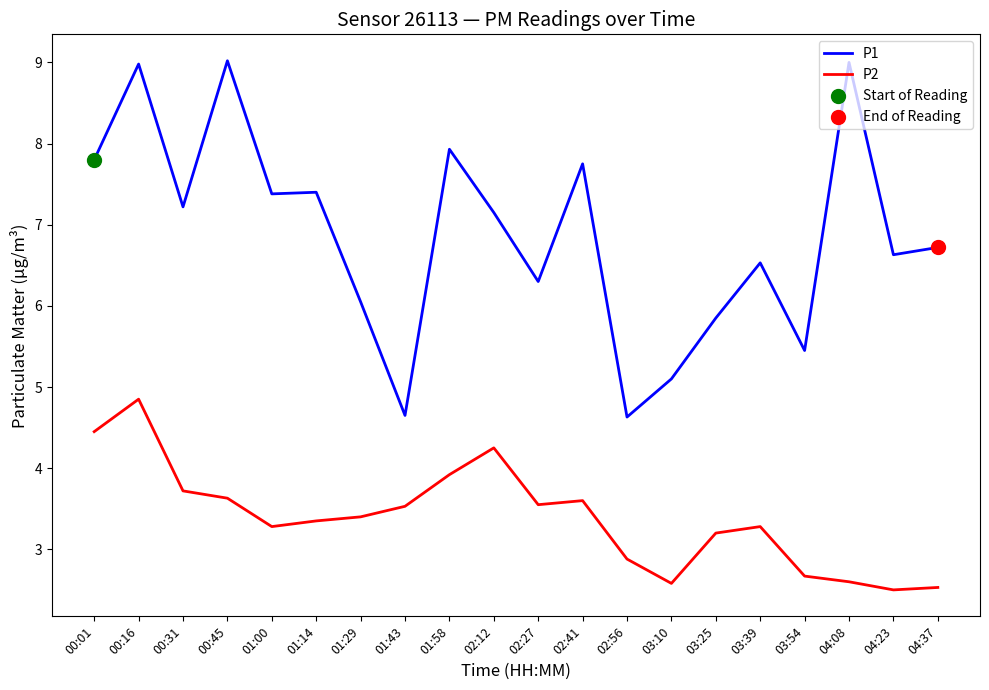

Is the value of P2 at 00:45 greater than the value of P1 at 00:31?

No